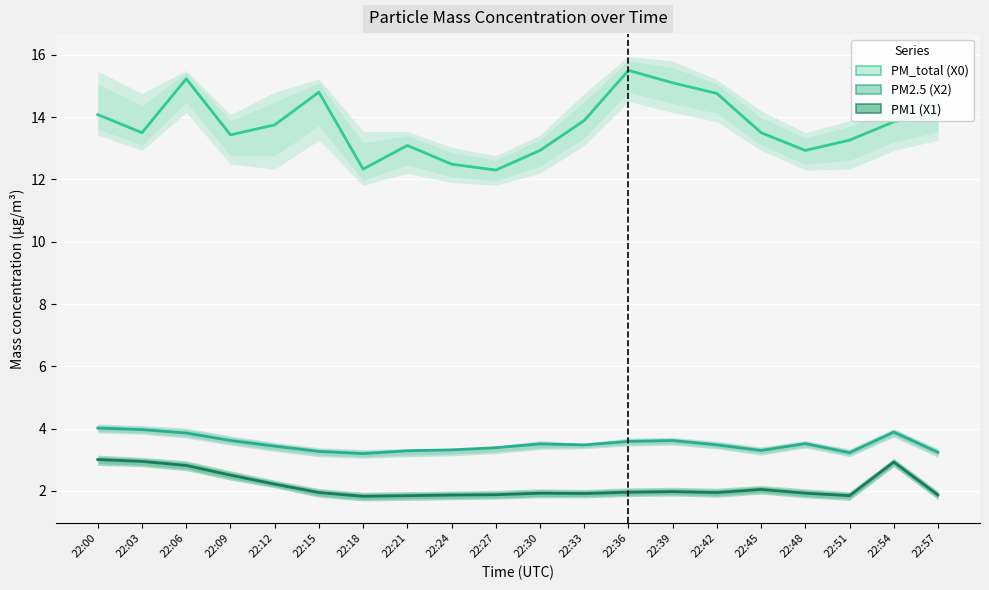

At 22:45, list the series in order from largest to smallest.

PM_total (X0), PM2.5 (X2), PM1 (X1)